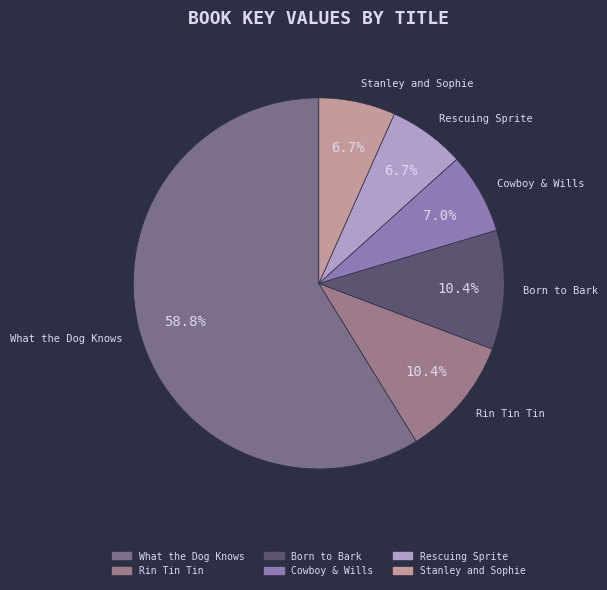

Combined, do Rin Tin Tin and Cowboy & Wills account for over 50%?

No